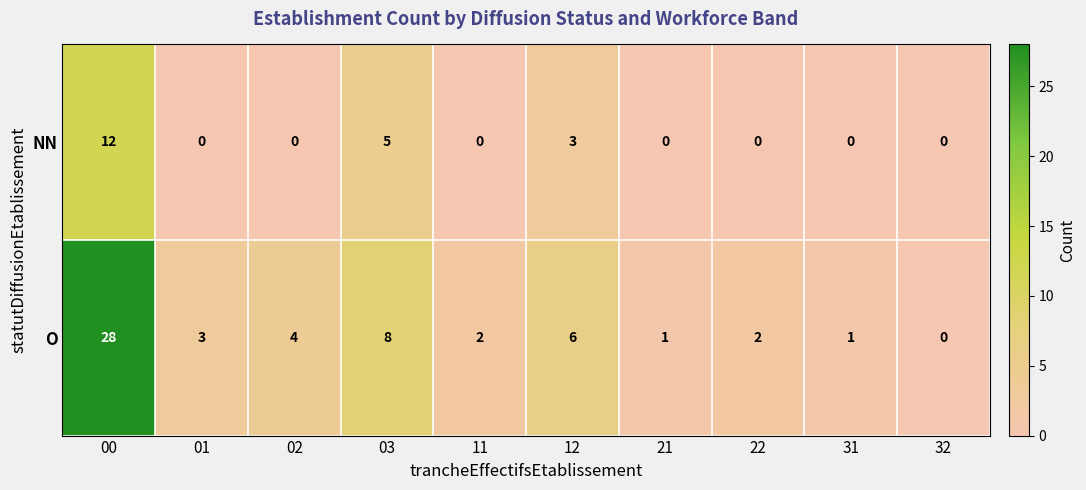

Reading right to left, transcribe all the data shown in this chart.

NN: 32=0	31=0	22=0	21=0	12=3	11=0	03=5	02=0	01=0	00=12
O: 32=0	31=1	22=2	21=1	12=6	11=2	03=8	02=4	01=3	00=28